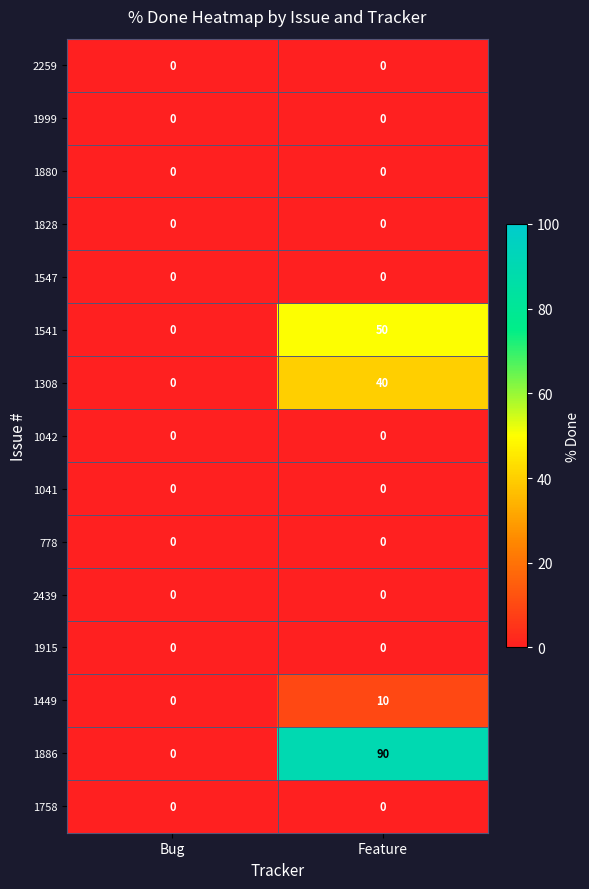

Which series has the widest spread of values?

1886